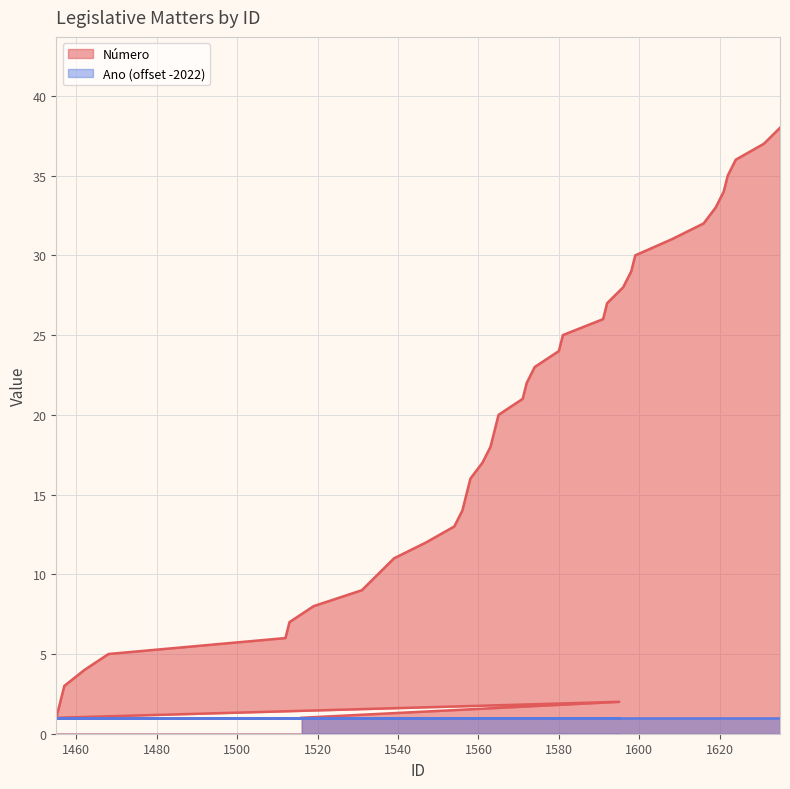

Is it true that the value at 1556 is 14?

True